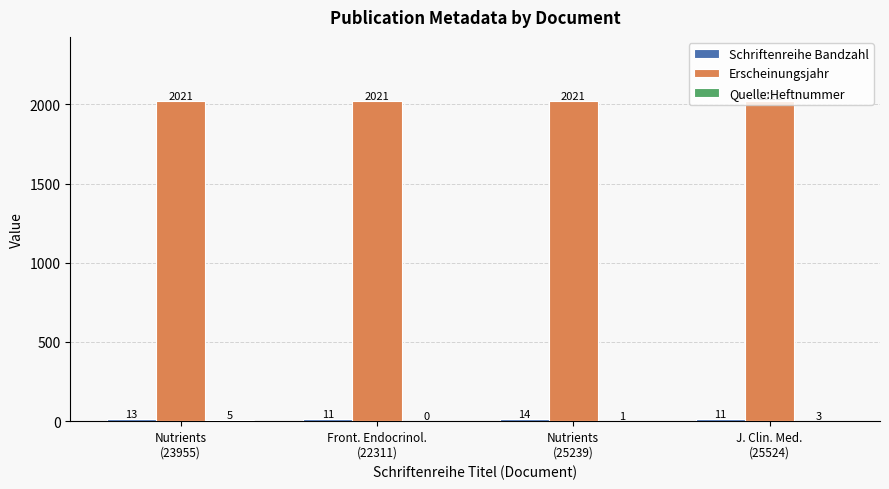

Which series has the largest total across all categories?

Erscheinungsjahr